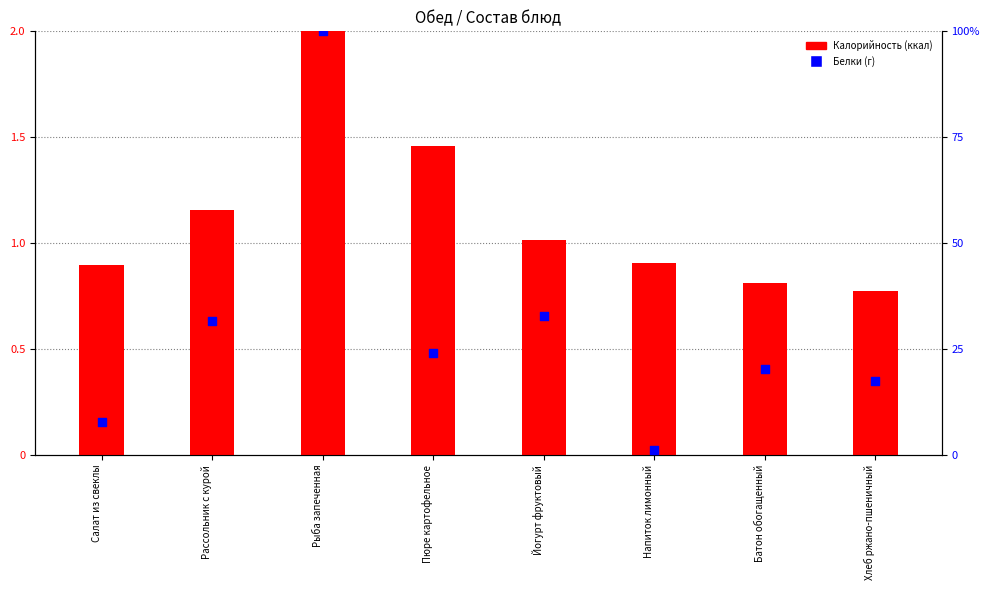

Which series contains the highest Y value?

Белки